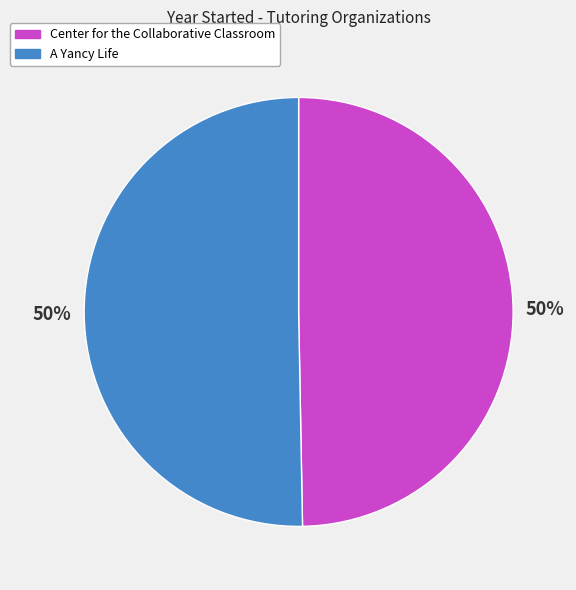

To the nearest percent, what percentage of the pie is Center for the Collaborative Classroom?

50%